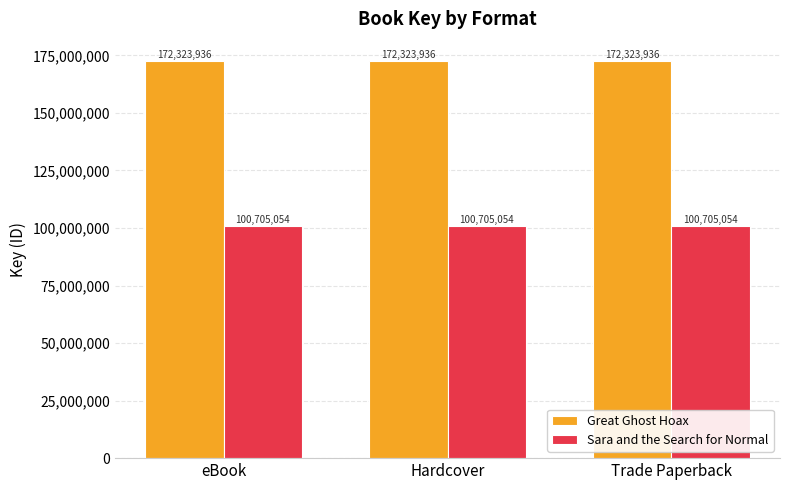

What is the sum of the Sara and the Search for Normal values at Hardcover and eBook?

201410108